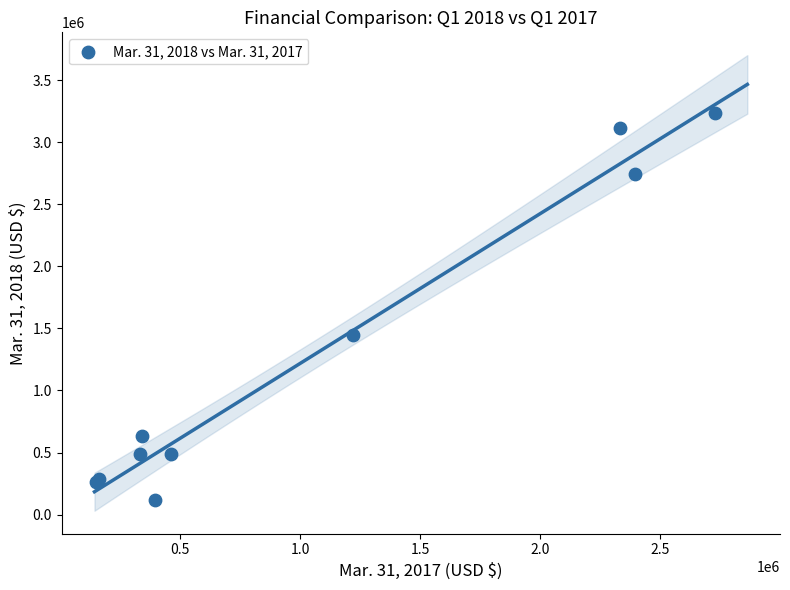

What Y value in the scatter plot is closest to 1674641?

1448244